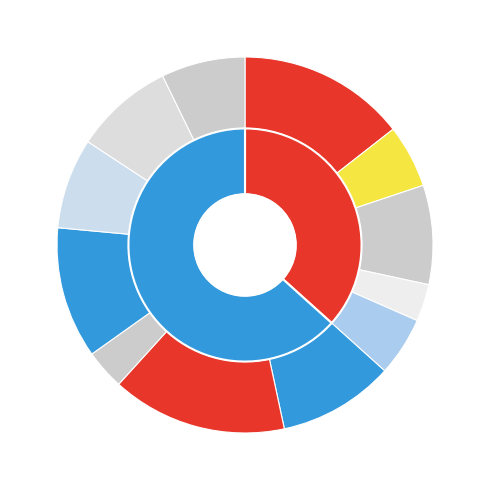

Which category has the biggest portion of the pie?

Суфле из мяса птицы